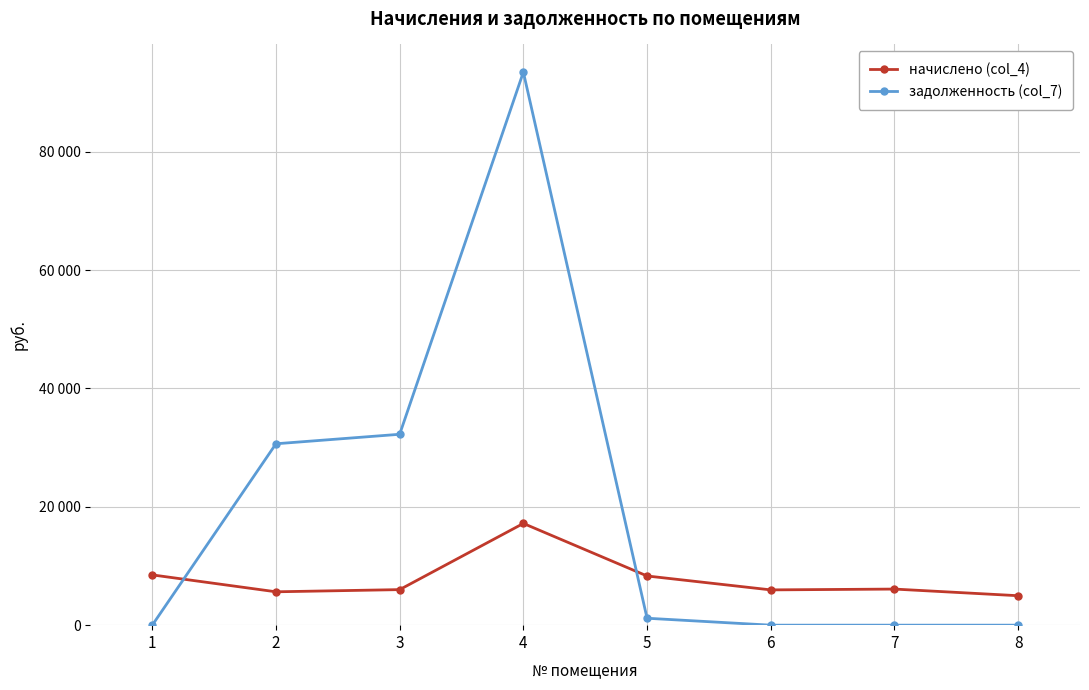

Does the chart have visible grid lines?

Yes